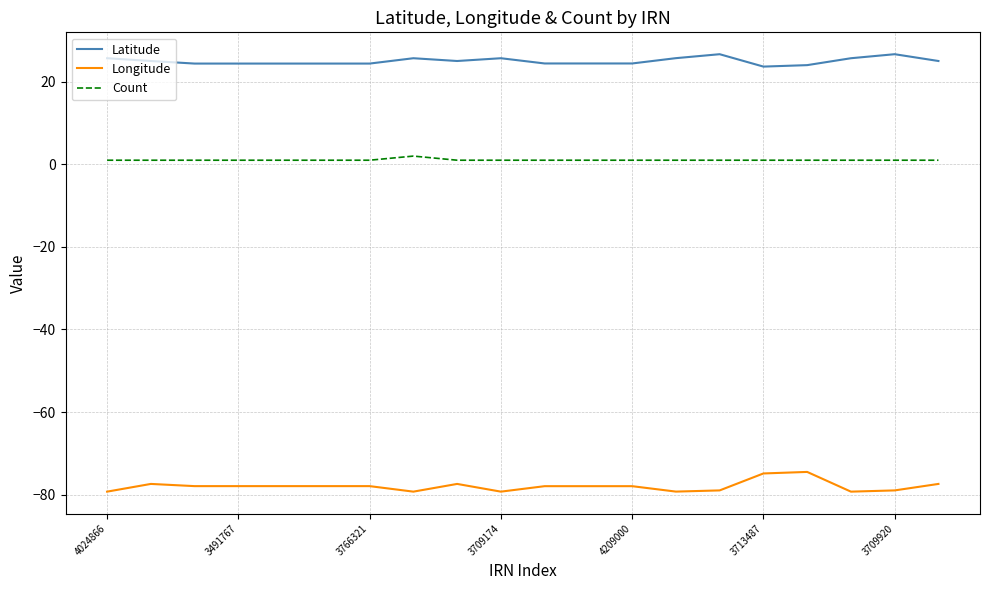

What is the maximum value shown in the chart?

26.7